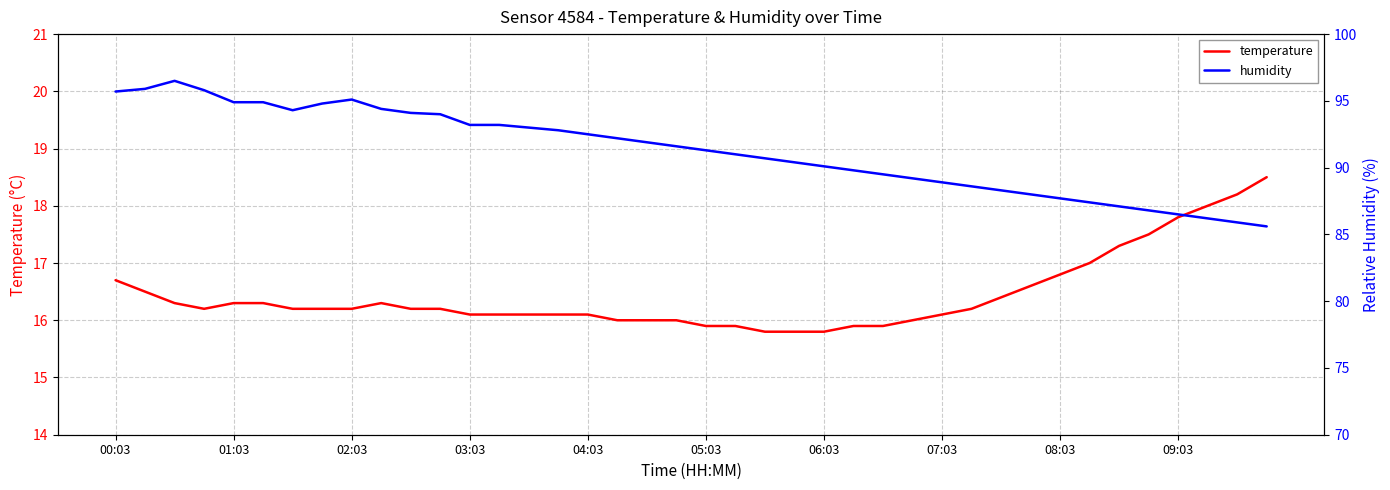

What is the difference between the second highest and second lowest values in the temperature series?

2.4